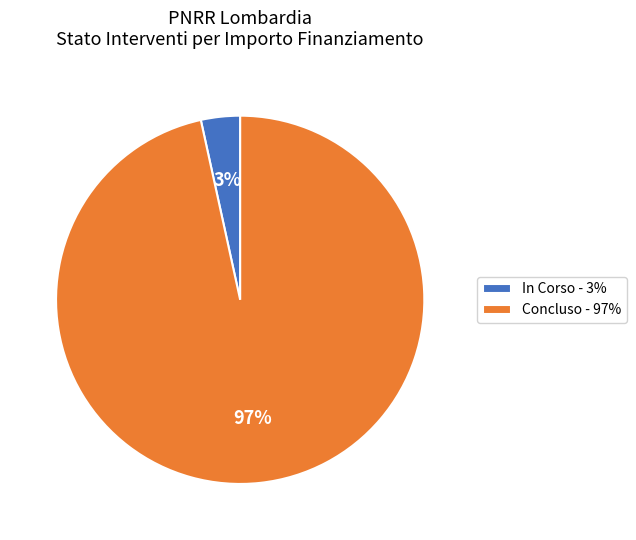

What percentage is the In Corso - 3% slice, to the nearest percent?

3%